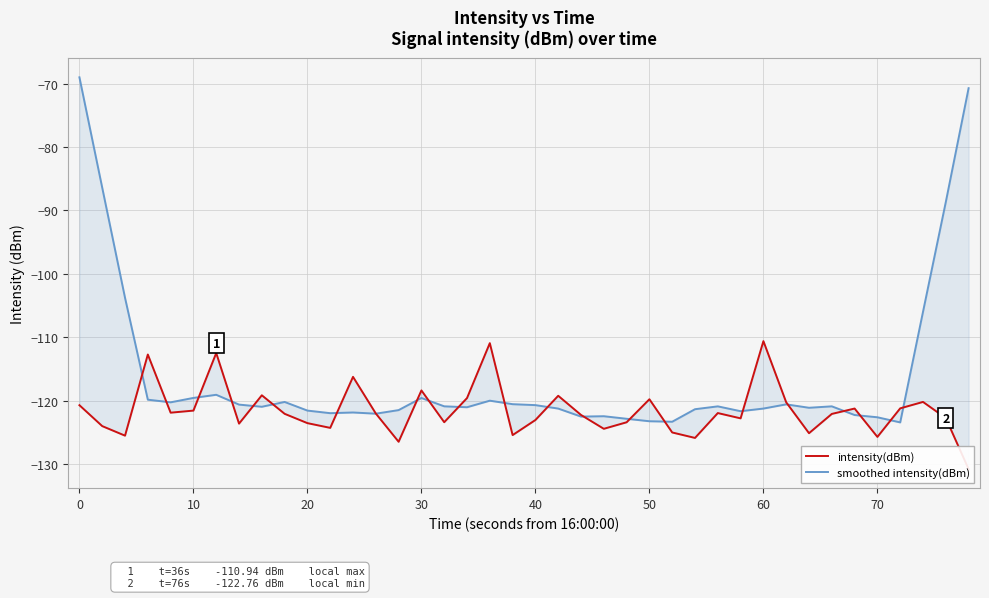

True or false: smoothed intensity(dBm) has more than 2 points higher than both neighbors.

True